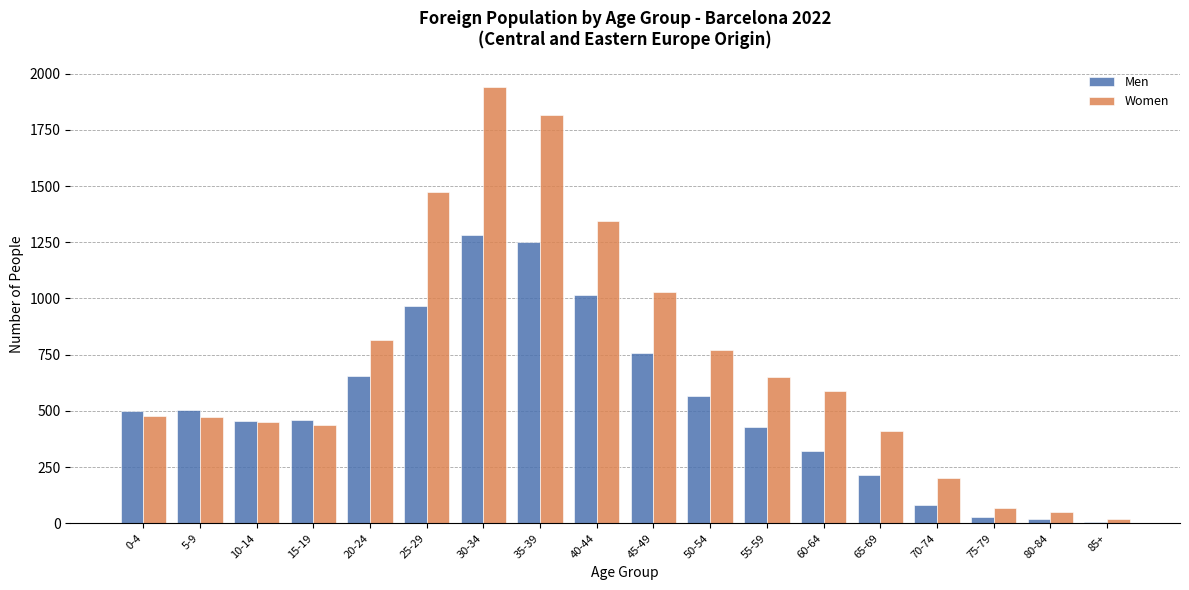

What is the difference between the second highest and minimum values in the Men series?

1244